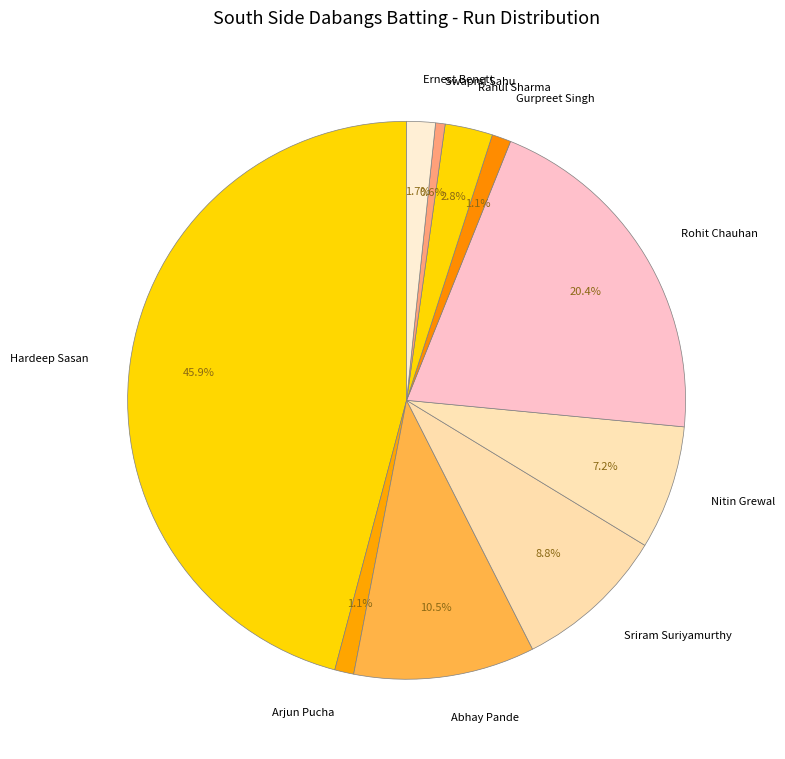

Which has a higher value, Arjun Pucha or Swapnil Sahu?

Arjun Pucha